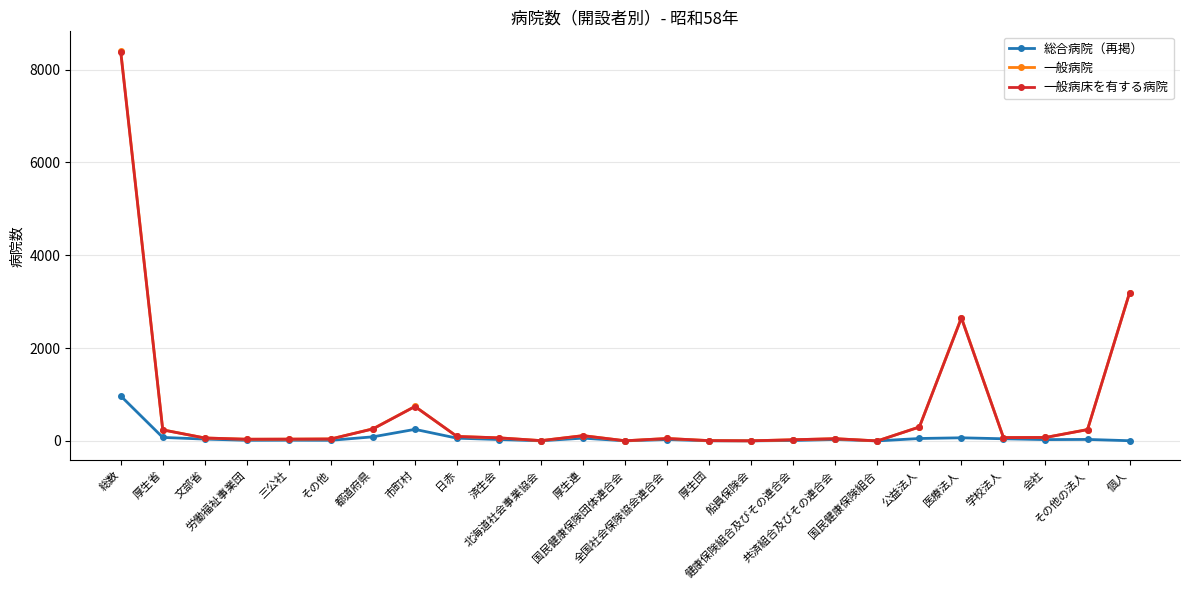

What is the spread (max minus min) of values at 全国社会保険協会連合会?

22